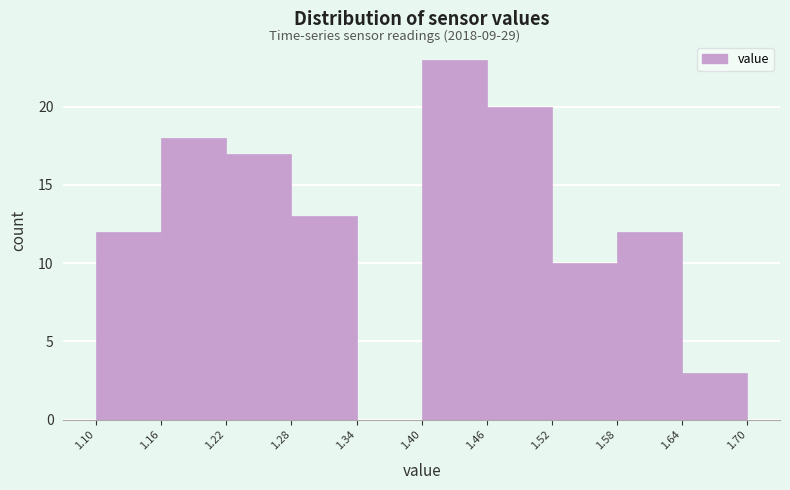

How tall is the bar that spans 1.58 to 1.64 on the x-axis? The values are not printed on the chart, so give them approximately, as read against the axis.

12